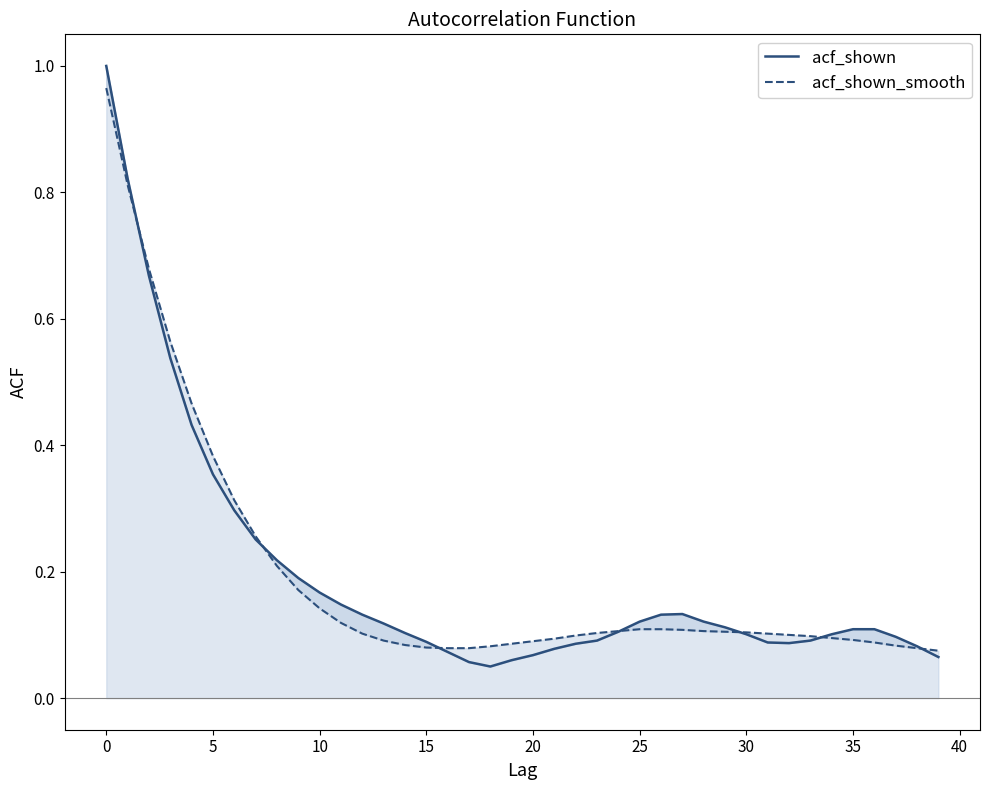

What is the total value across all series at 33?

0.2